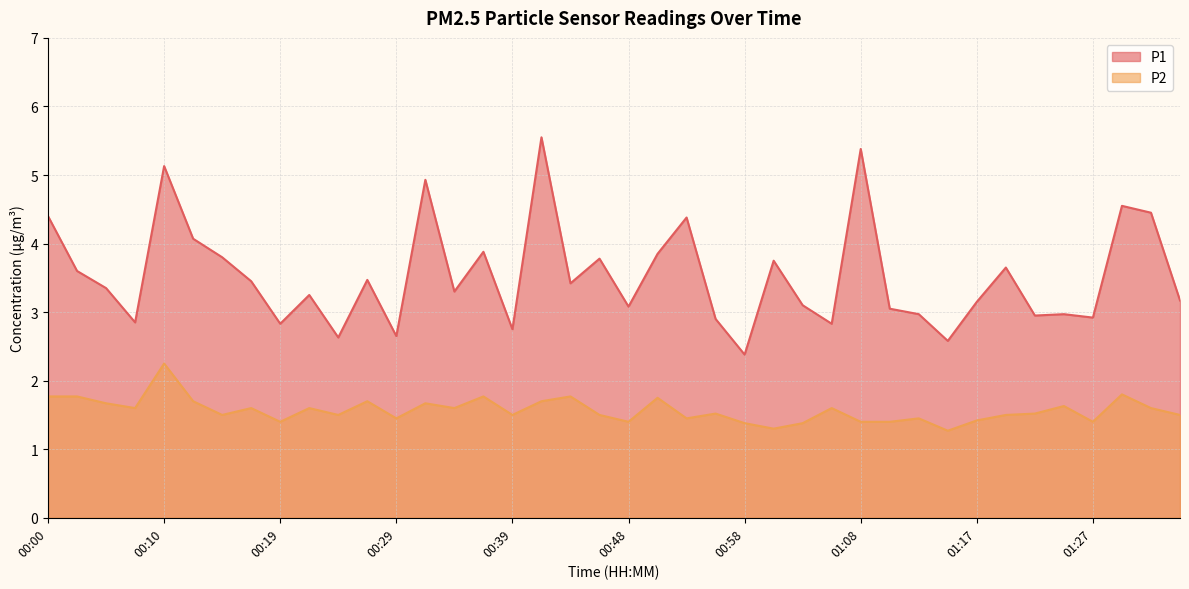

Reading left to right, transcribe all the data shown in this chart.

P1: 4.4	3.6	3.4	2.9	5.1	4.1	3.8	3.5	2.8	3.2	2.6	3.5	2.6	4.9	3.3	3.9	2.8	5.5	3.4	3.8	3.1	3.9	4.4	2.9	2.4	3.8	3.1	2.8	5.4	3.0	3.0	2.6	3.1	3.6	3.0	3.0	2.9	4.5	4.5	3.2
P2: 1.8	1.8	1.7	1.6	2.2	1.7	1.5	1.6	1.4	1.6	1.5	1.7	1.4	1.7	1.6	1.8	1.5	1.7	1.8	1.5	1.4	1.8	1.4	1.5	1.4	1.3	1.4	1.6	1.4	1.4	1.4	1.3	1.4	1.5	1.5	1.6	1.4	1.8	1.6	1.5